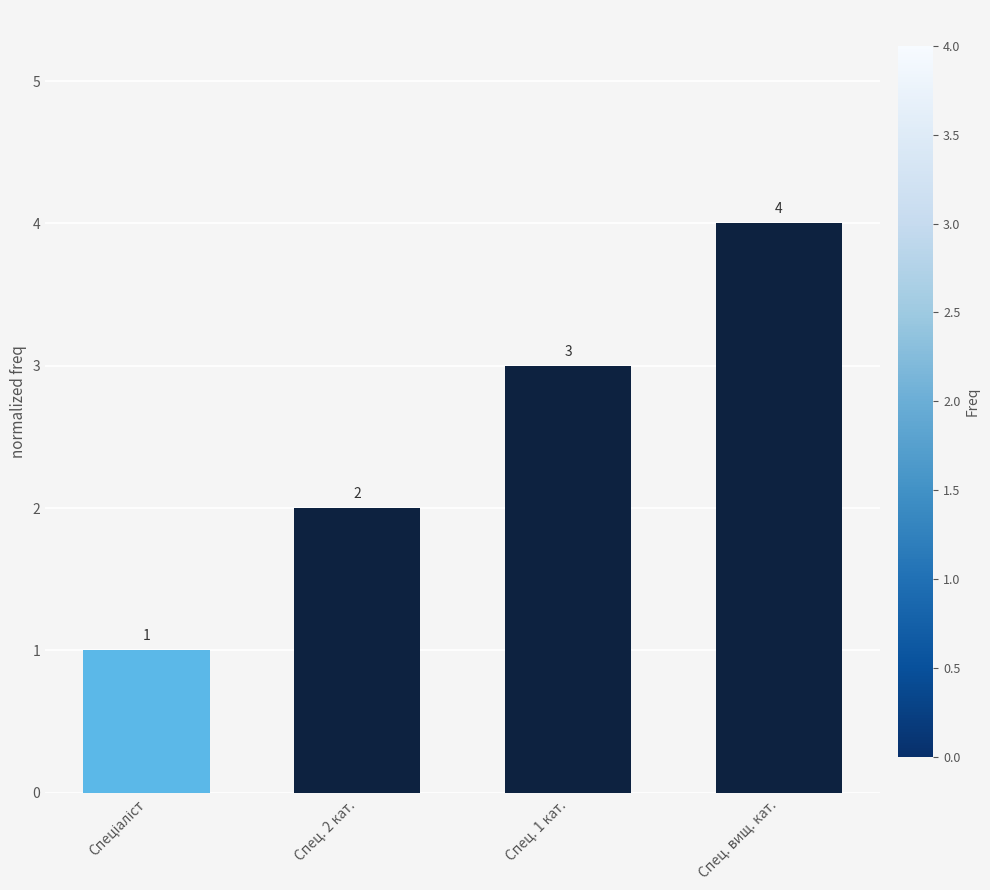

What is the change in value from Спец. 1 кат. to Спец. вищ. кат.?

+1